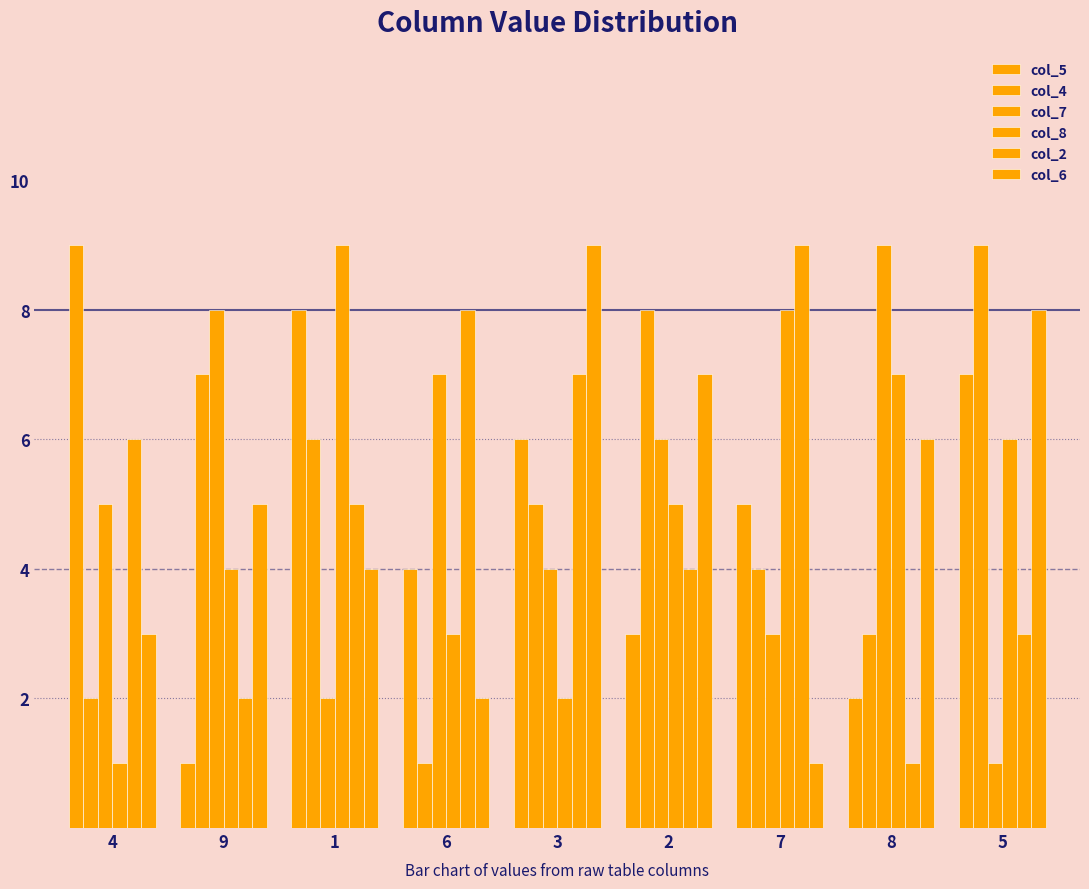

What is the sum of all col_6 values?

45